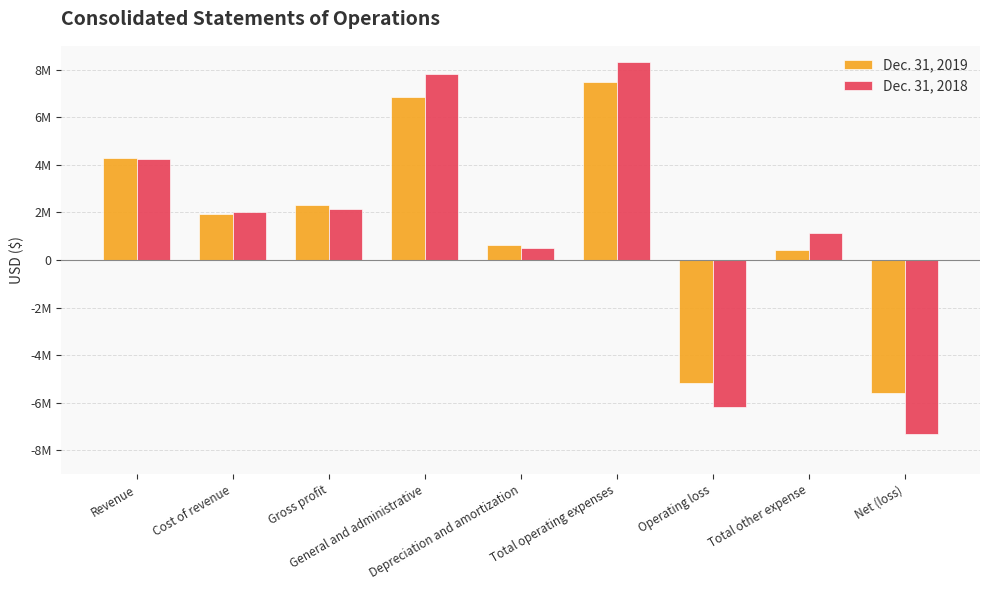

What is the value of the Dec. 31, 2018 bar at the 5th from the left?

511319